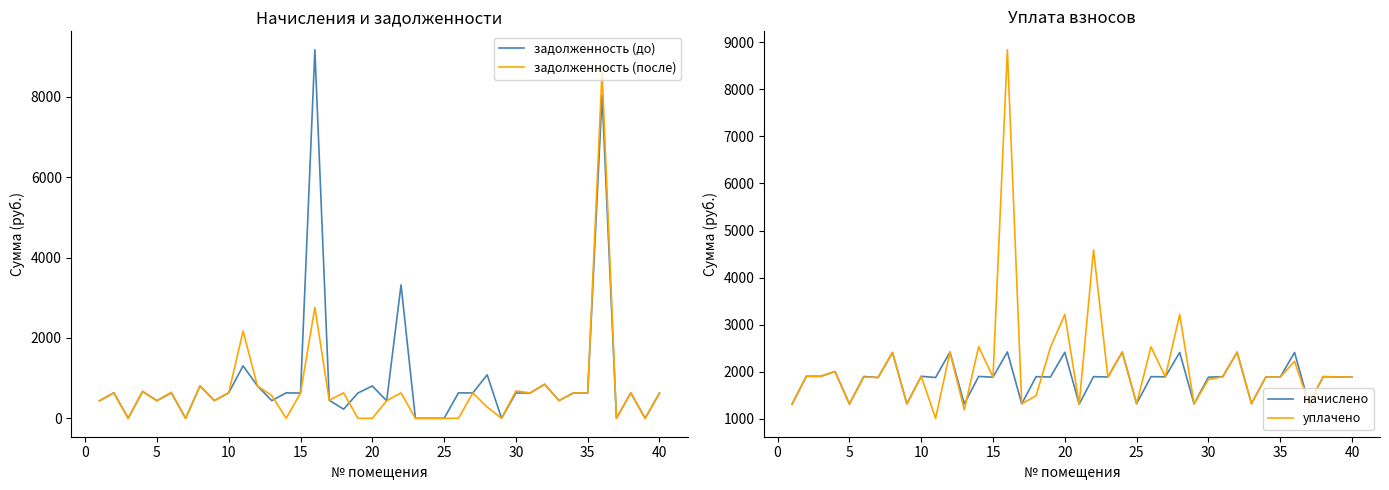

What is the lowest value of the начислено series?

1307.8